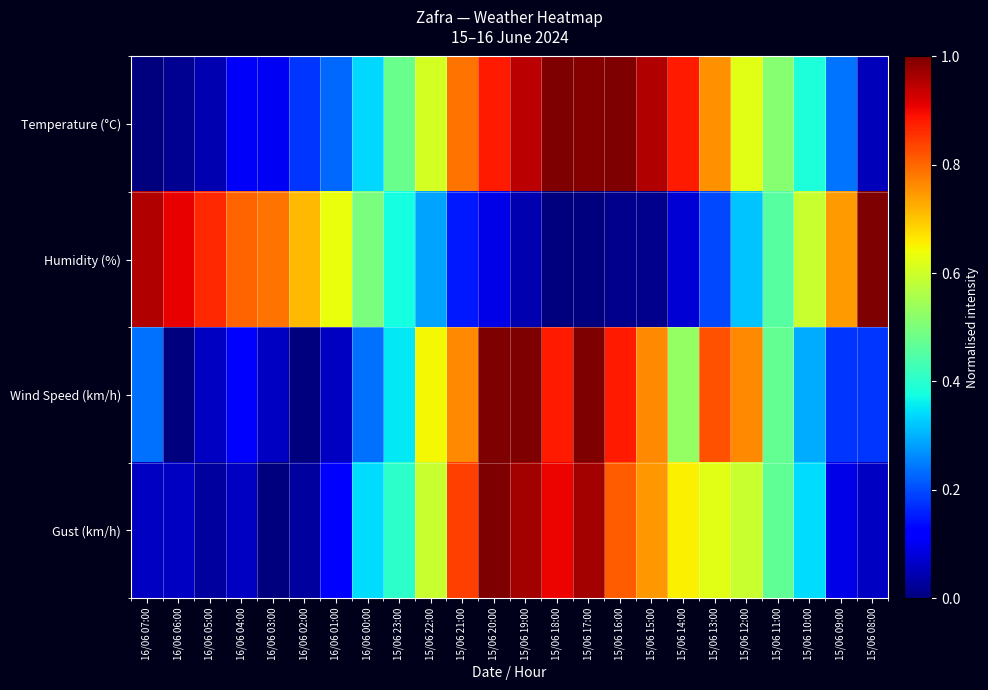

Which series has the largest total across all categories?

Temperature (°C)